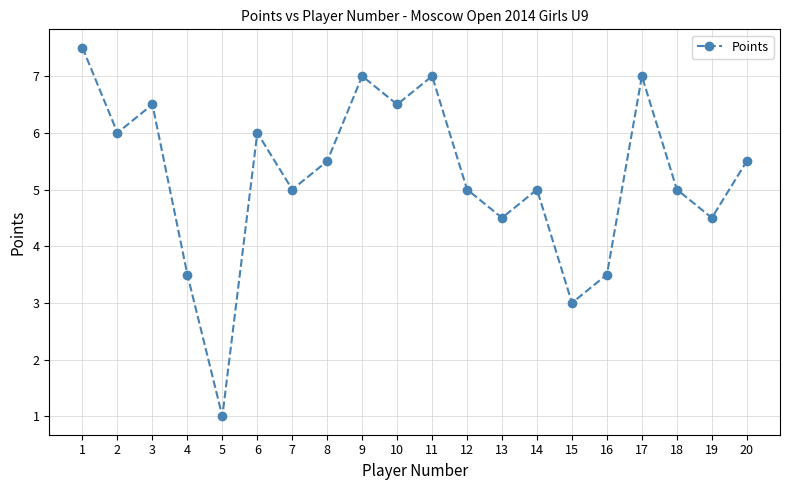

What is the change in value from 3 to 9?

+0.5